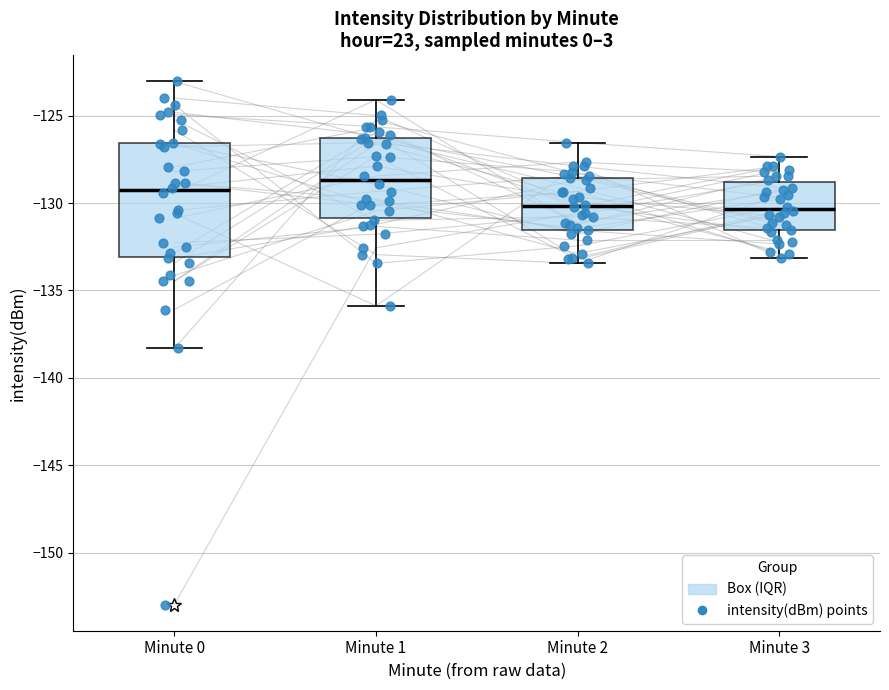

Where is the lower edge of the box for Minute 3 on the y-axis? The values are not printed on the chart, so give them approximately, as read against the axis.

-131.5